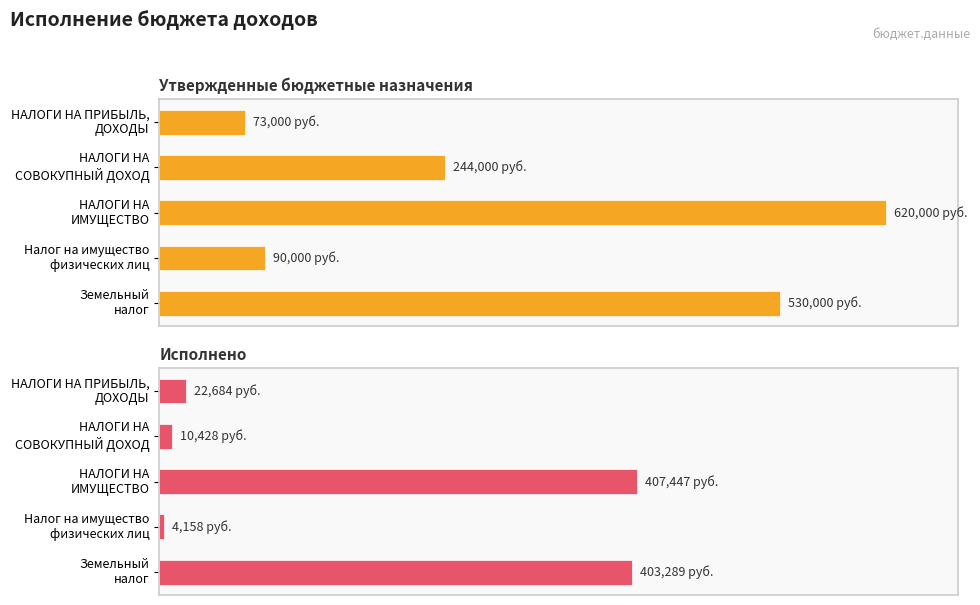

What is the sum of all Утвержденные бюджетные назначения values?

1557000.0